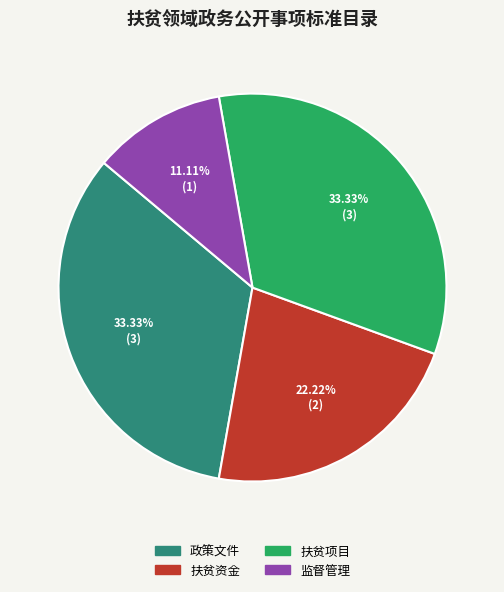

To the nearest percent, what is the difference between the 政策文件 and 监督管理 slice percentages?

22%